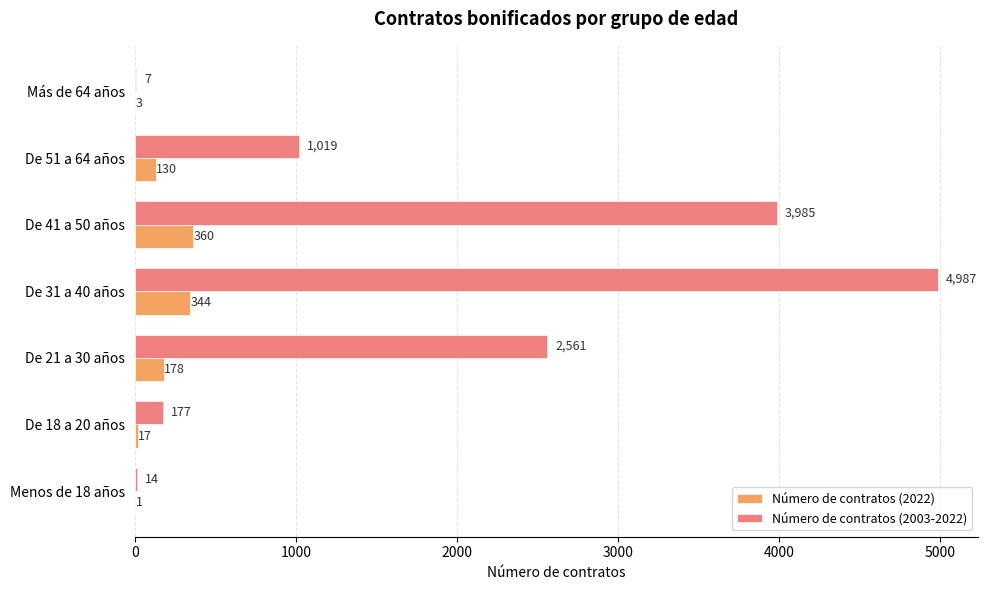

At which category does the chart reach its peak across all series?

De 31 a 40 años